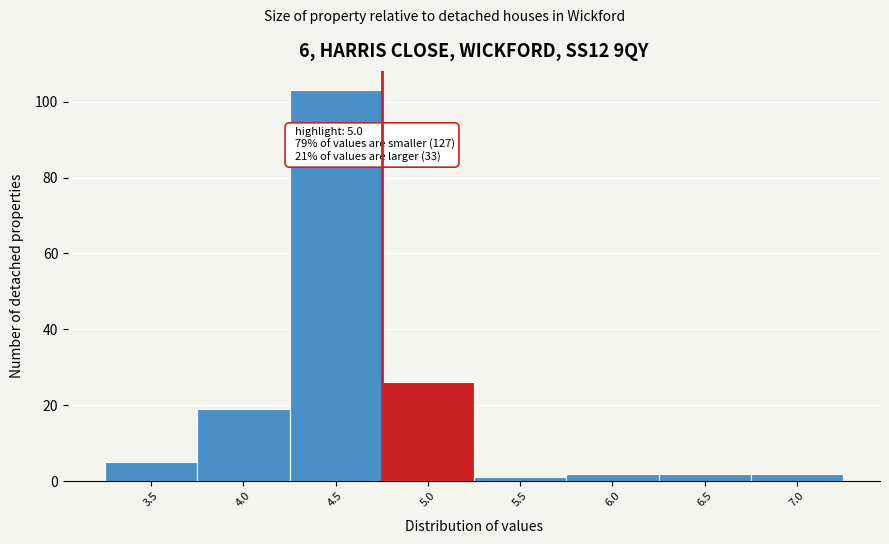

Reading right to left, extract all data points from this chart.

2	2	2	1	26	103	19	5